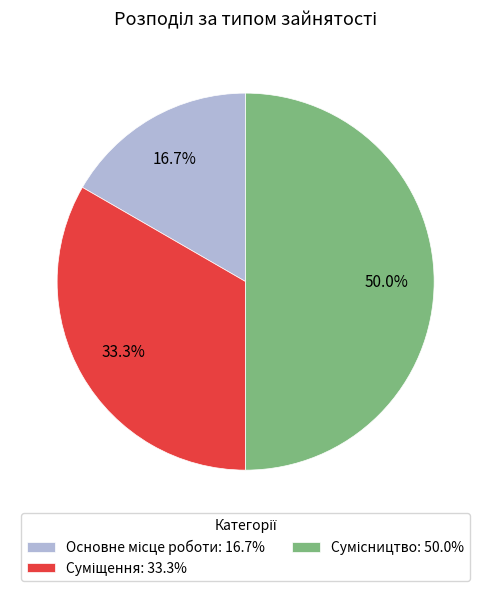

What is the change in value from Суміщення to Сумісництво?

+1